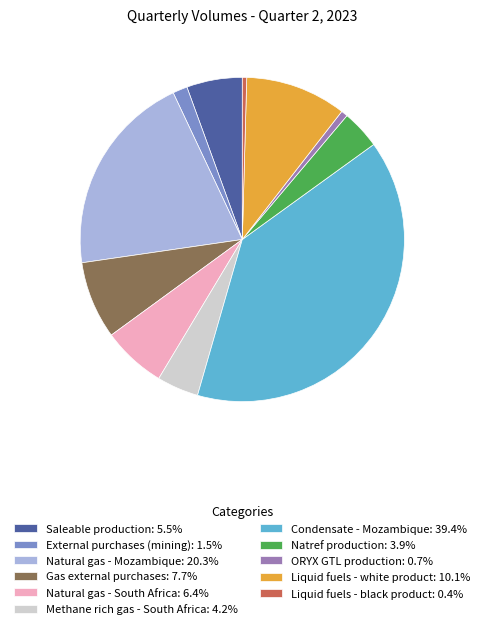

Count the number of slices in the pie.

11